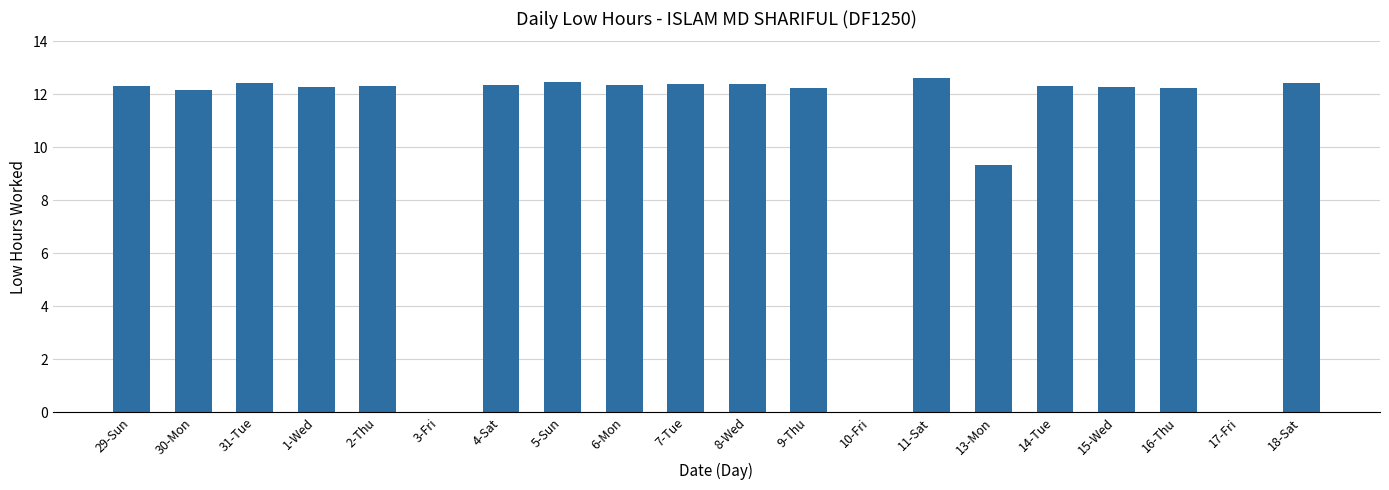

At which category does the chart reach its peak across all series?

11-Sat